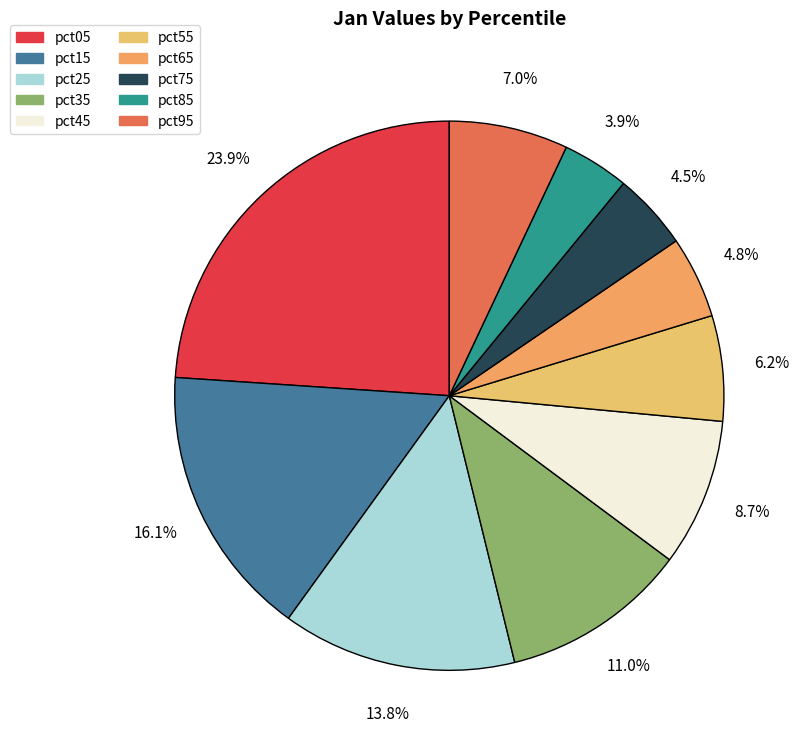

What percentage do pct95 and pct85 together represent?

10.9%